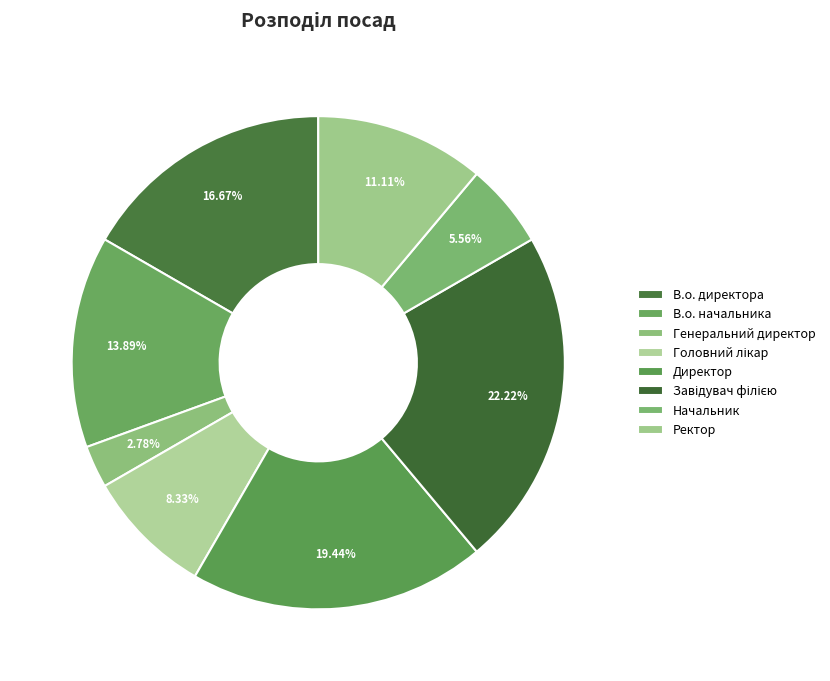

What is the change in value from Генеральний директор to Ректор?

+3